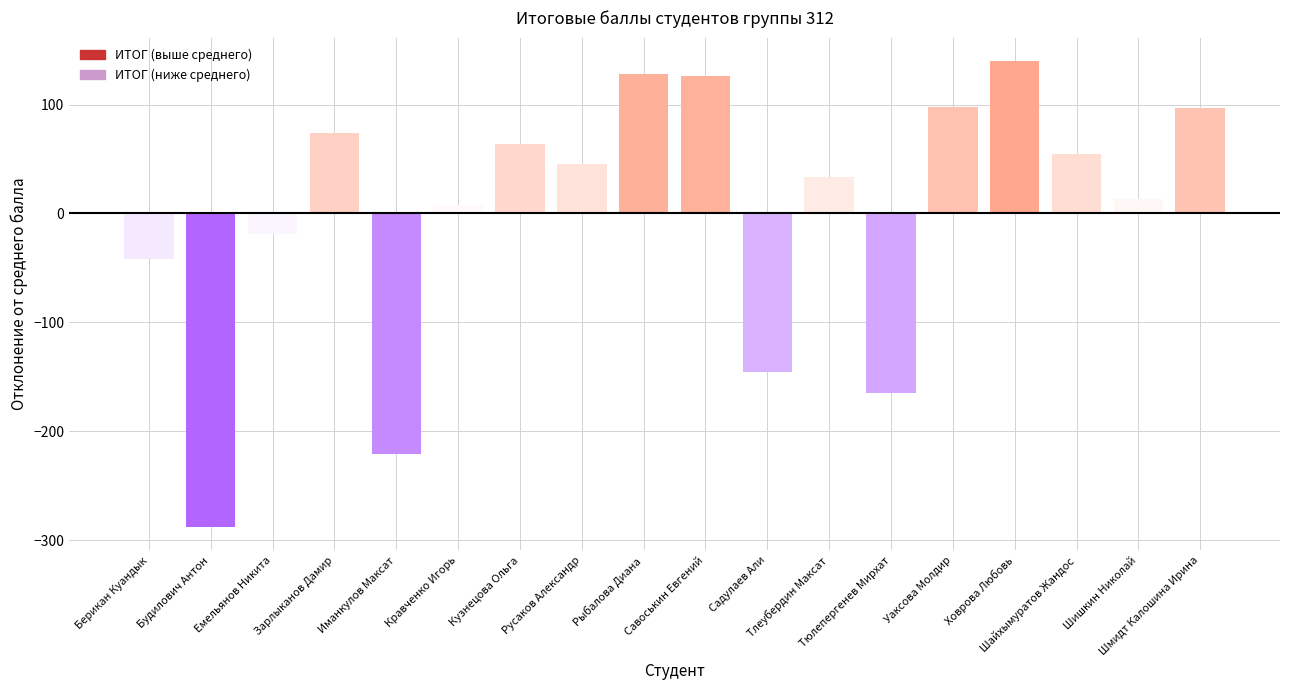

What is the minimum value shown in the chart?

-288